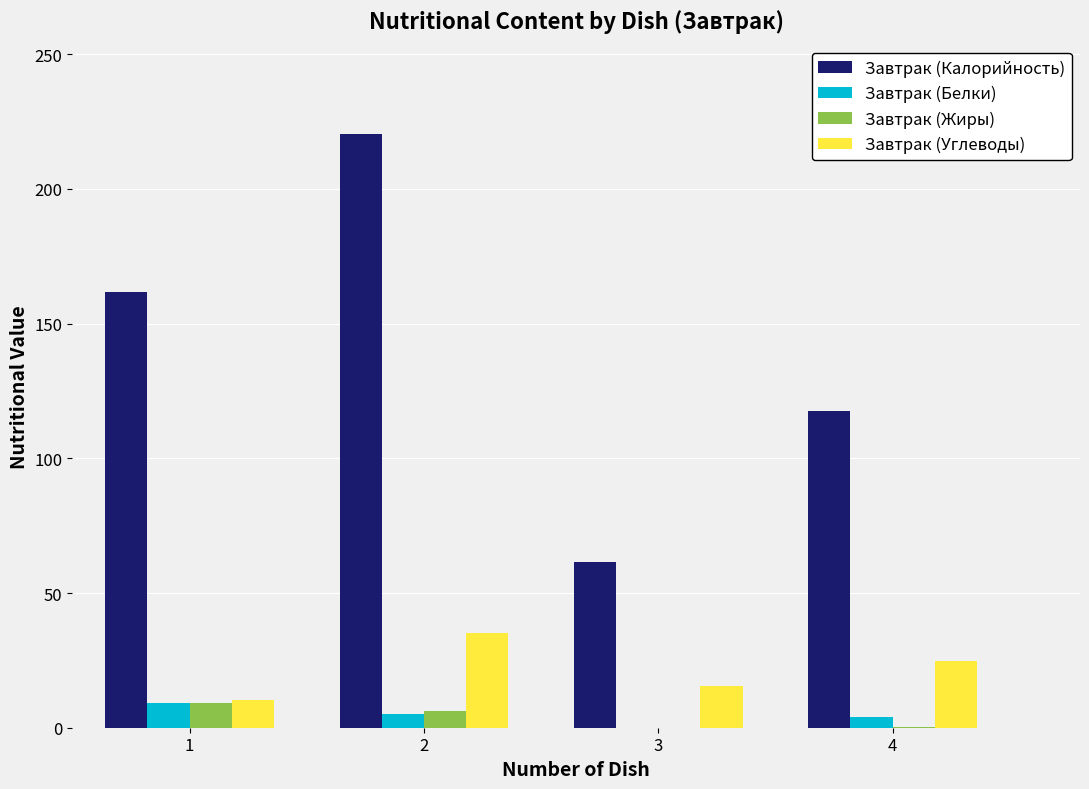

How many values in the Завтрак (Жиры) series exceed 6?

2